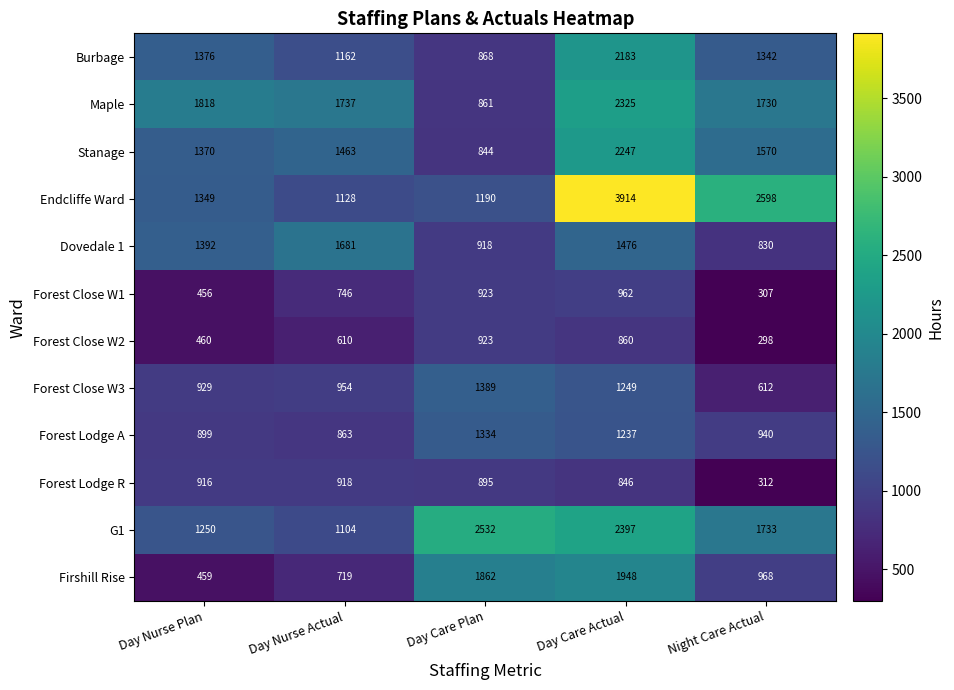

The value of Maple at Day Nurse Plan is 422. True or false?

False